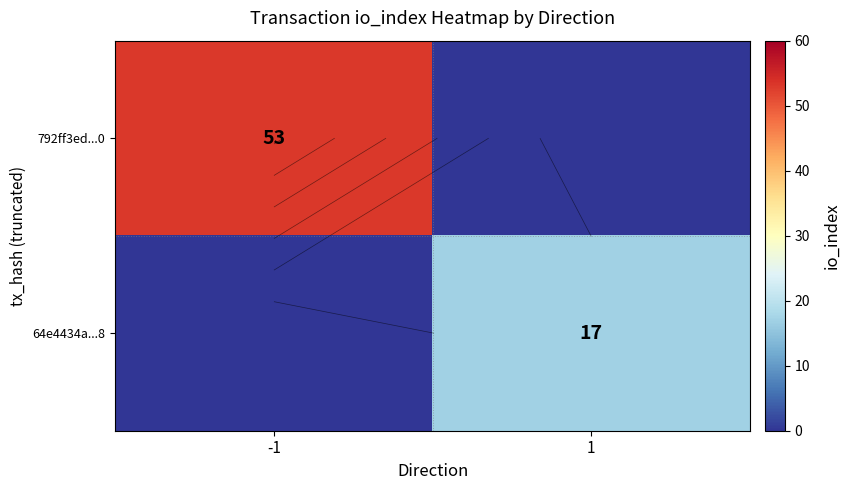

At how many categories does at least one series exceed 41?

1